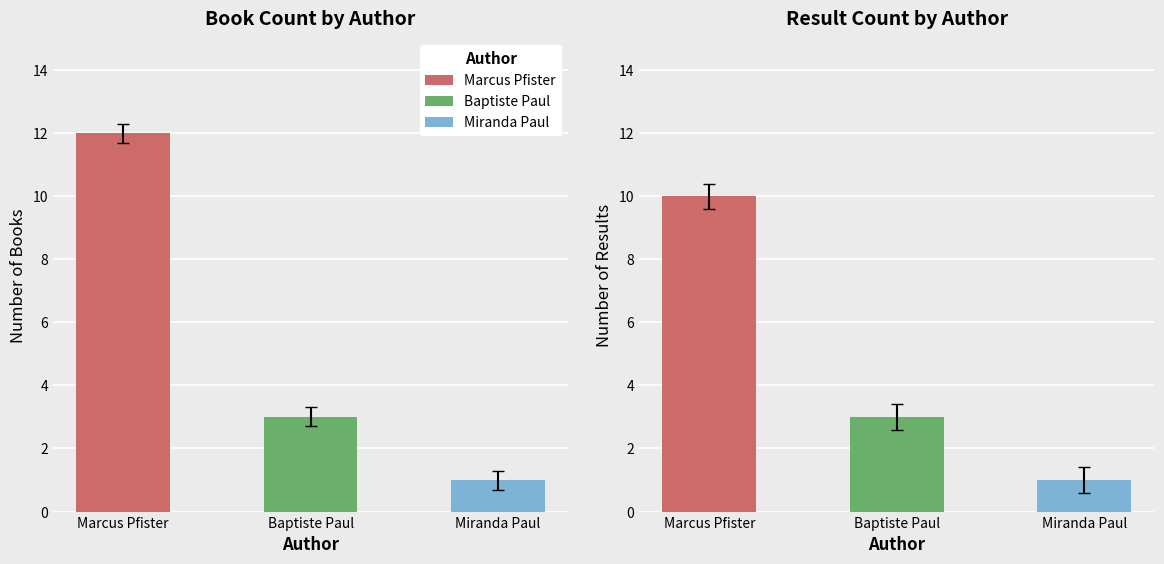

What is the sum of the Baptiste Paul values at Result Count and Book Count?

6